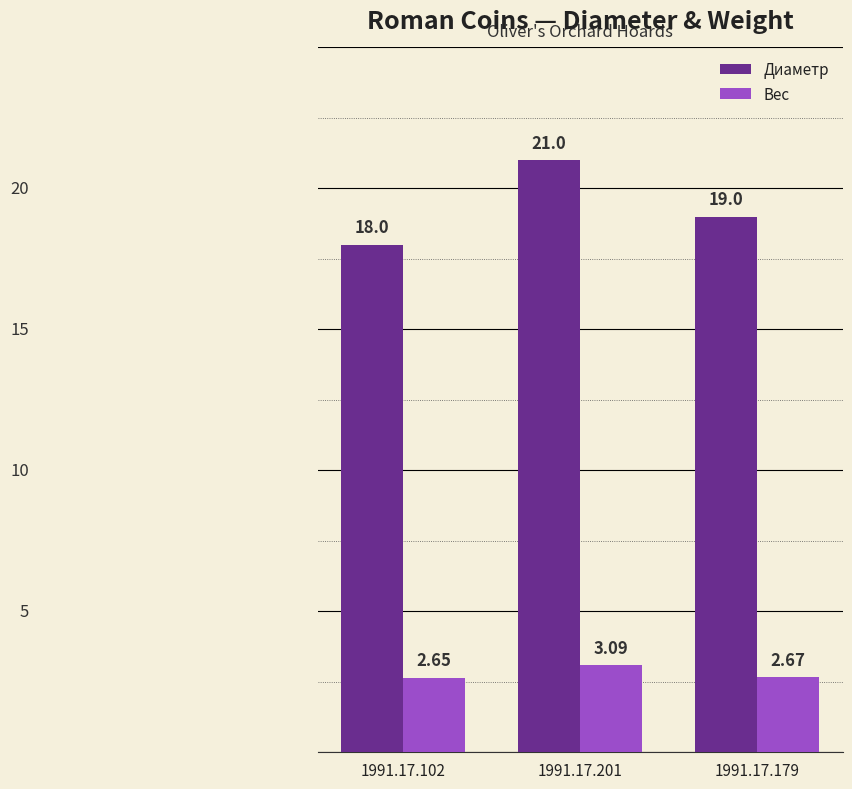

What is the difference between the maximum and minimum values in the Диаметр series?

3.0